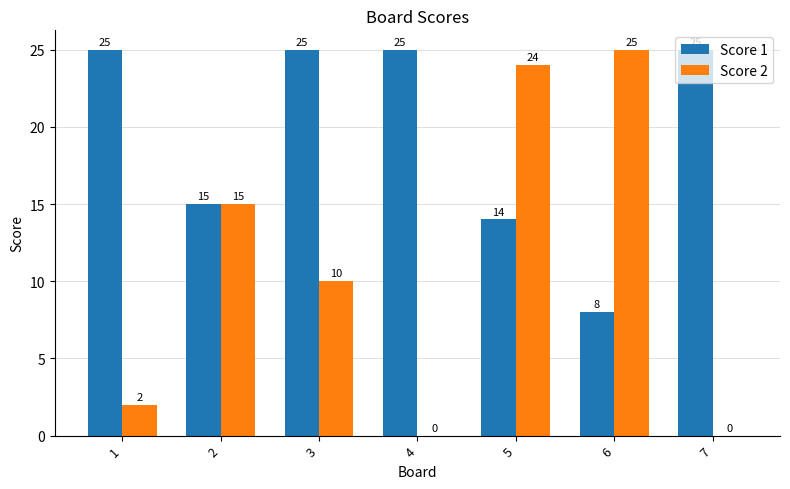

Which series changed the most between 6 and 7?

Score 2